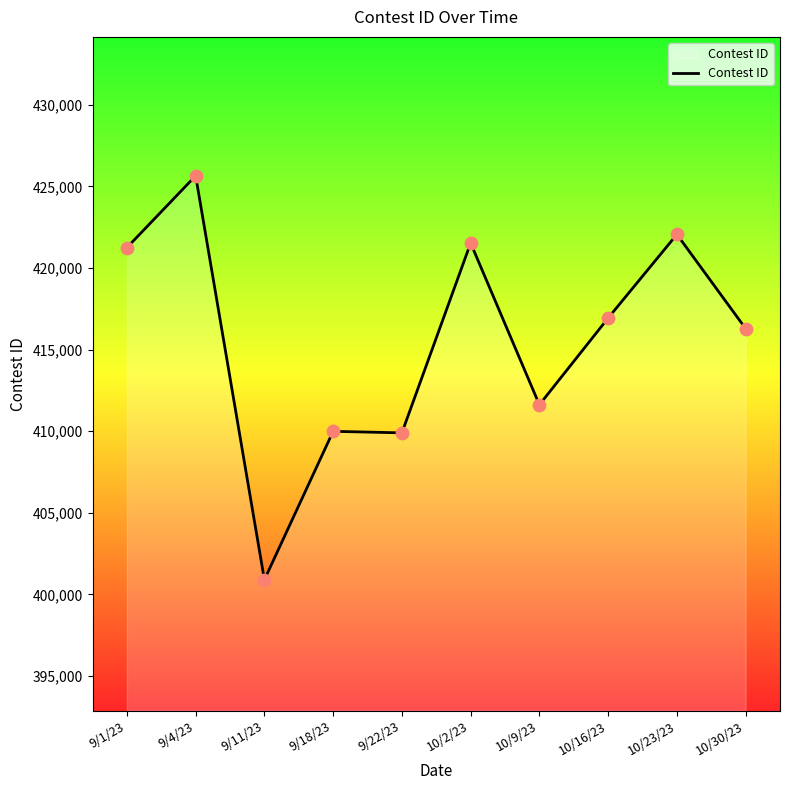

Which has a higher value, 9/11/23 or 9/1/23?

9/1/23